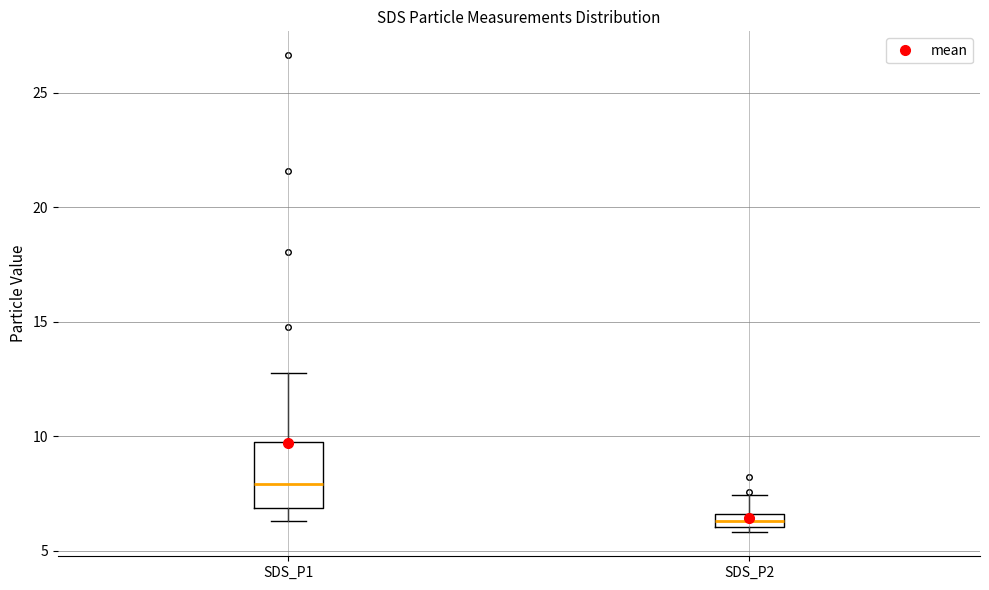

Which box is the tallest, from its lower edge to its upper edge?

SDS_P1